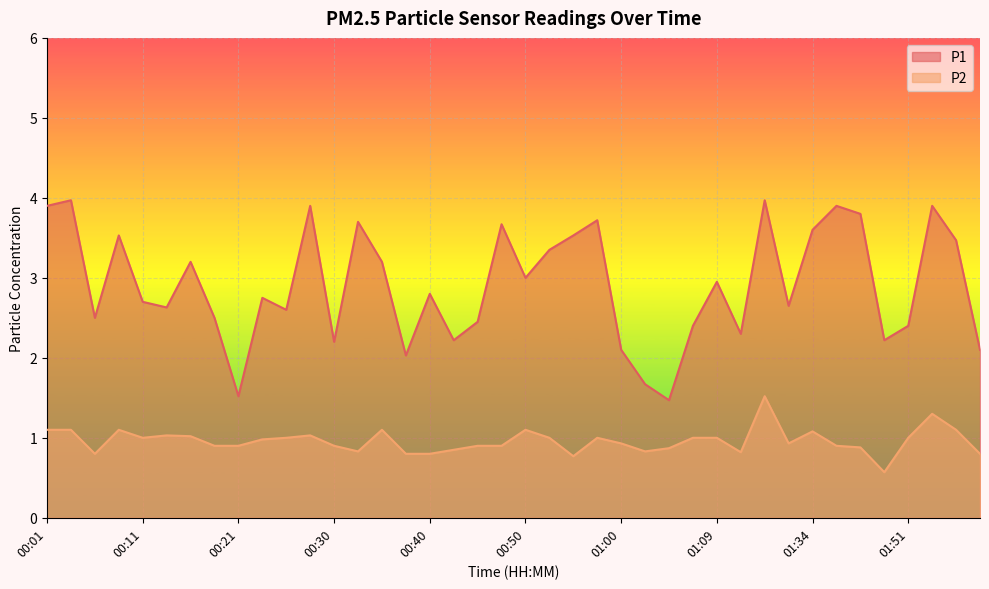

At which category does P2 reach its first local peak?

00:08